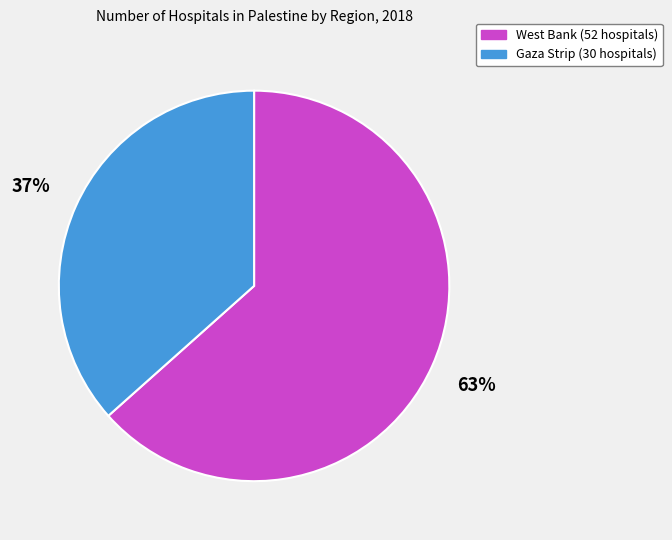

Which category has the biggest portion of the pie?

West Bank